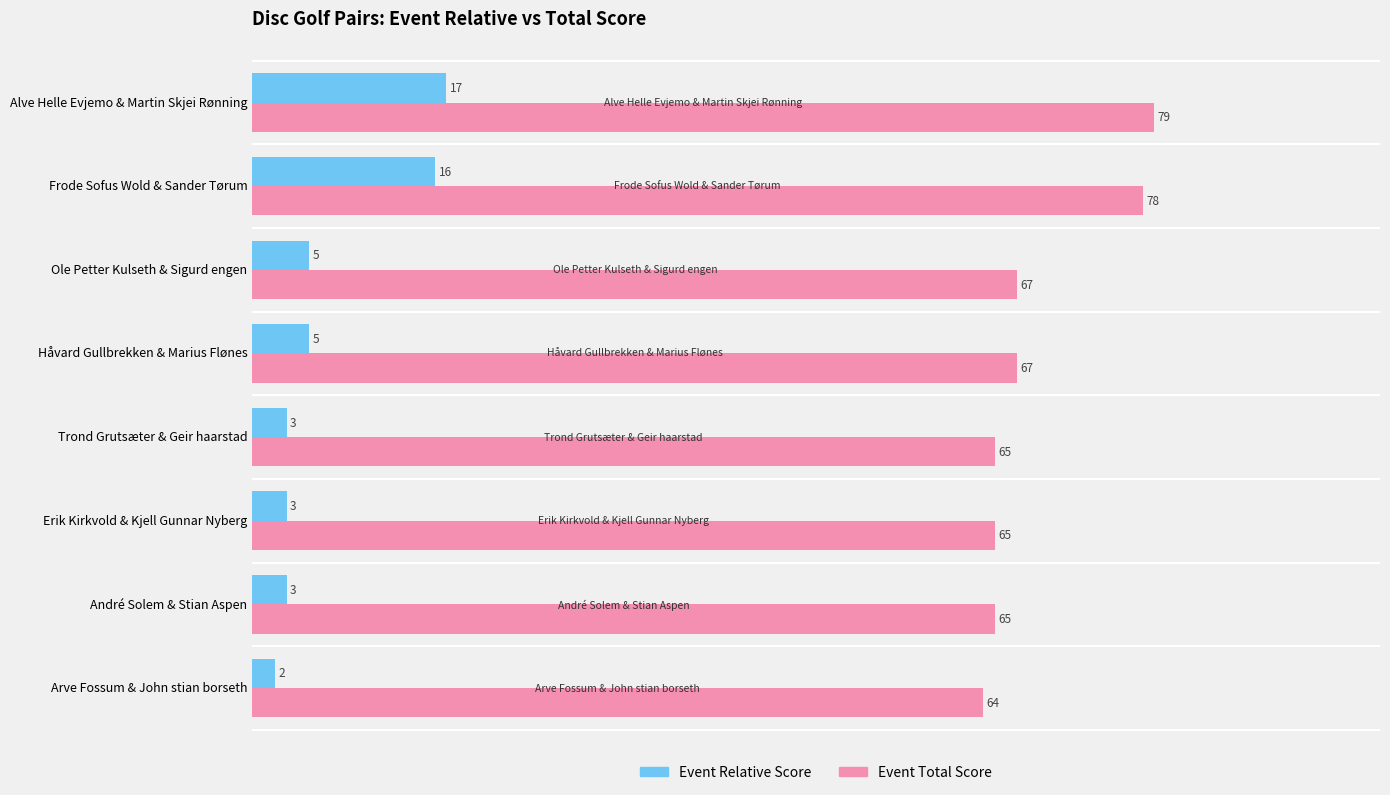

What is the highest value of the Event Relative Score series?

17